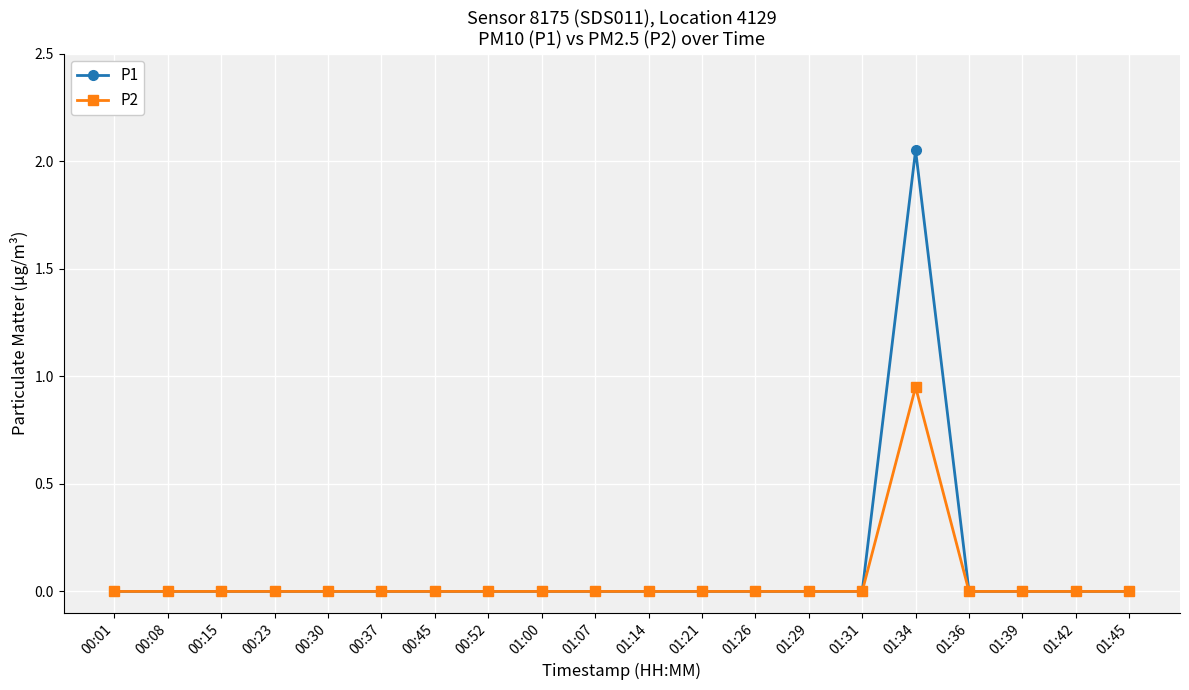

What is the label of the 1st point from the left?

00:01